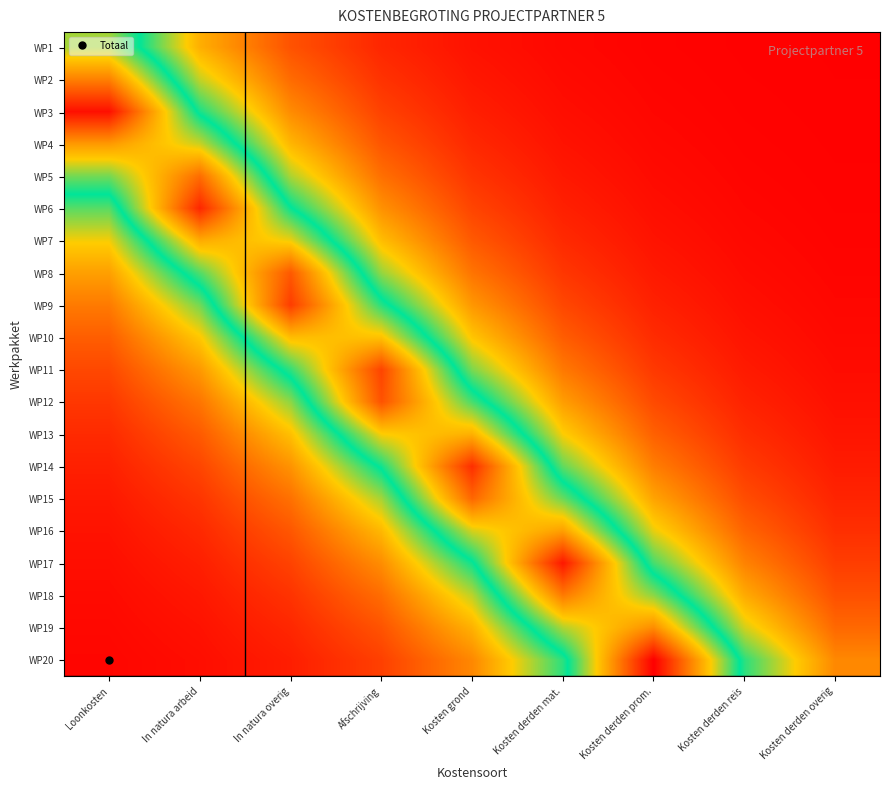

Rank the series at Kosten derden mat. from lowest to highest value.

WP1, WP2, WP3, WP4, WP5, WP6, WP7, WP8, WP9, WP10, WP11, WP12, WP13, WP14, WP20, WP15, WP19, WP16, WP18, WP17